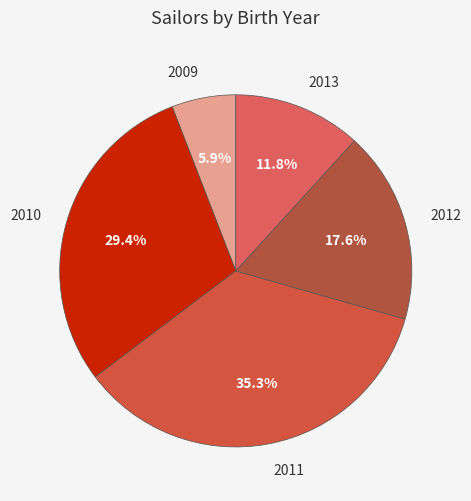

Does 2013 account for over 50% of the chart?

No